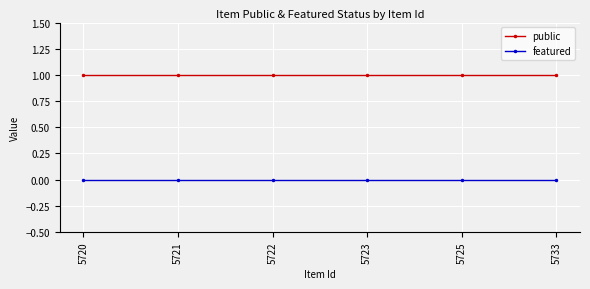

Reading left to right, extract all data points from this chart.

public: 5720=1	5721=1	5722=1	5723=1	5725=1	5733=1
featured: 5720=0	5721=0	5722=0	5723=0	5725=0	5733=0